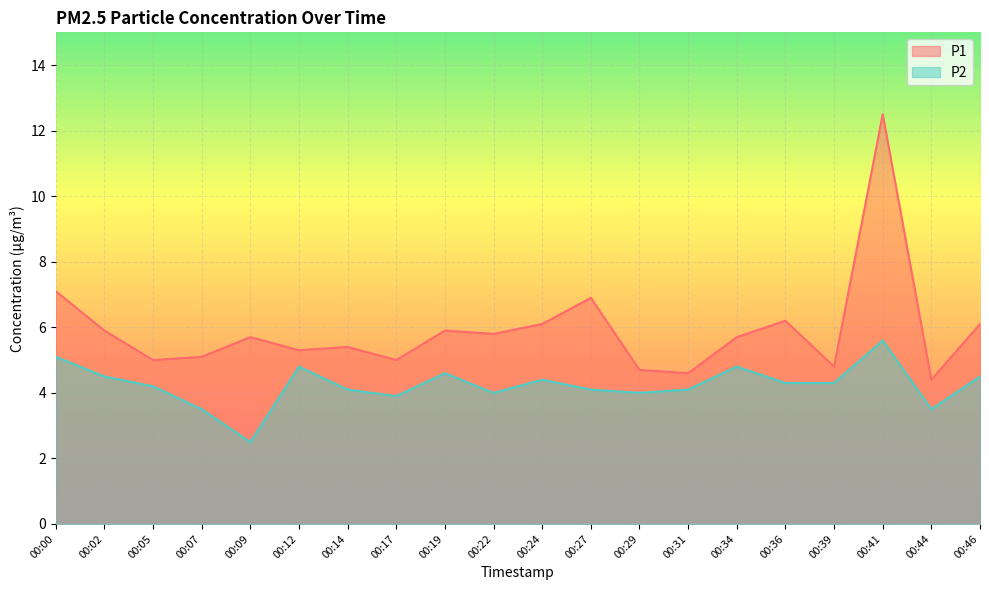

True or false: P2 and P1 intersect in this chart.

False